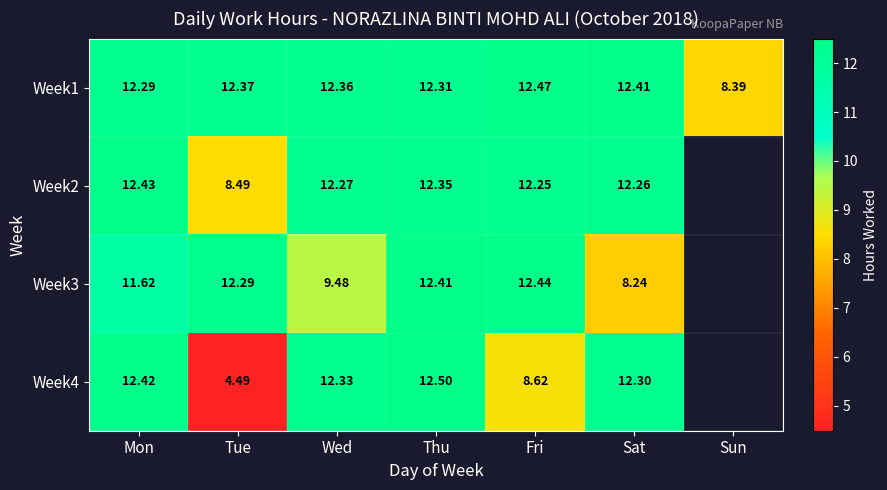

How many series are shown in this chart?

4